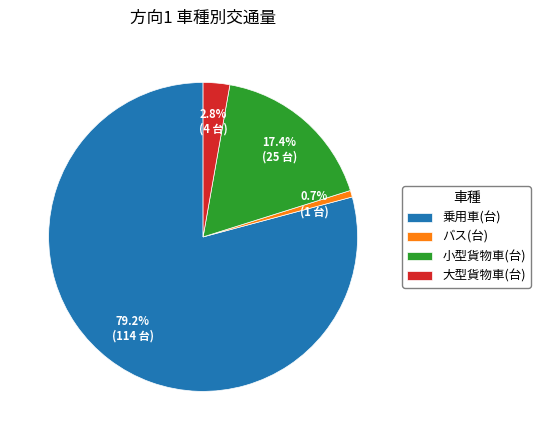

Which has a higher value, バス(台) or 小型貨物車(台)?

小型貨物車(台)